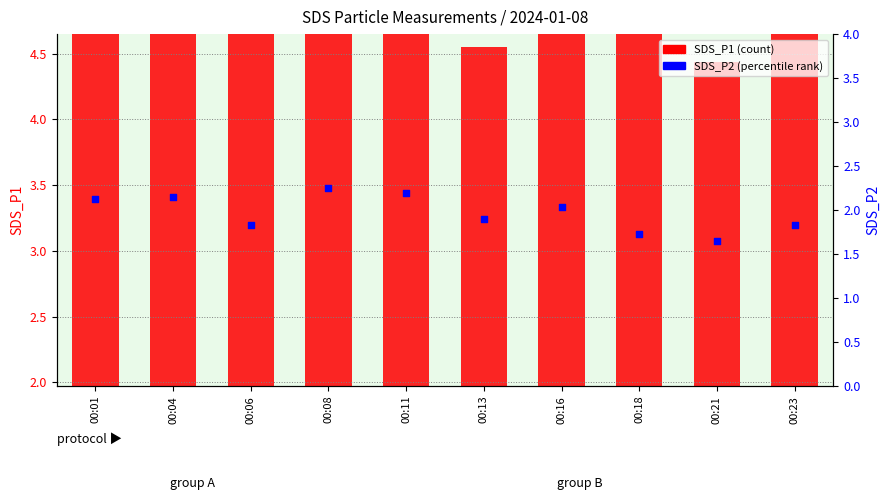

At which category is the sum across all series the highest?

00:08